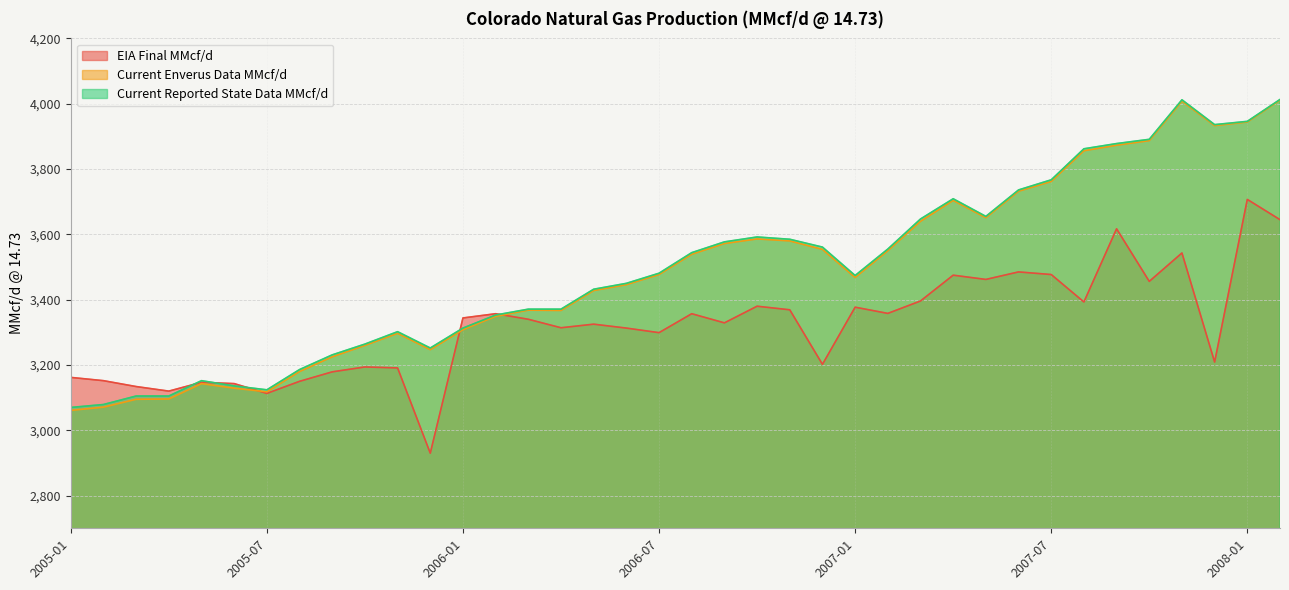

Where does the EIA Final MMcf/d series first go above 3340?

2006-01